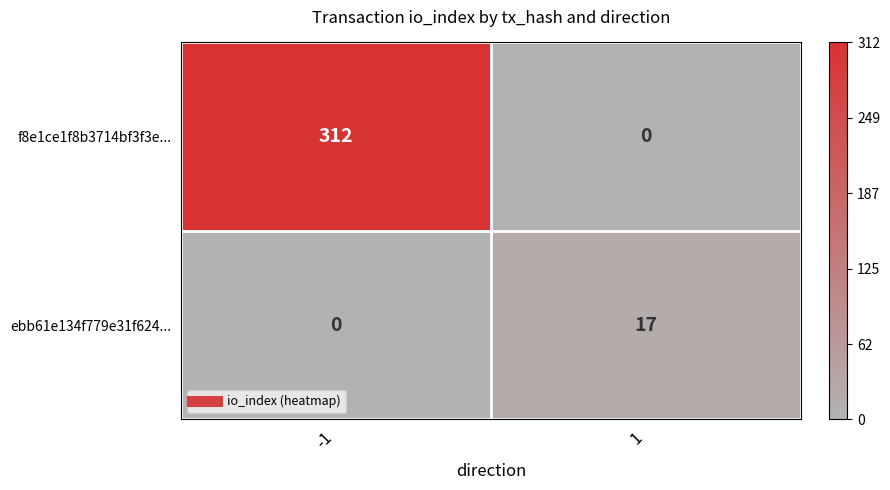

How many data points does each series have?

2